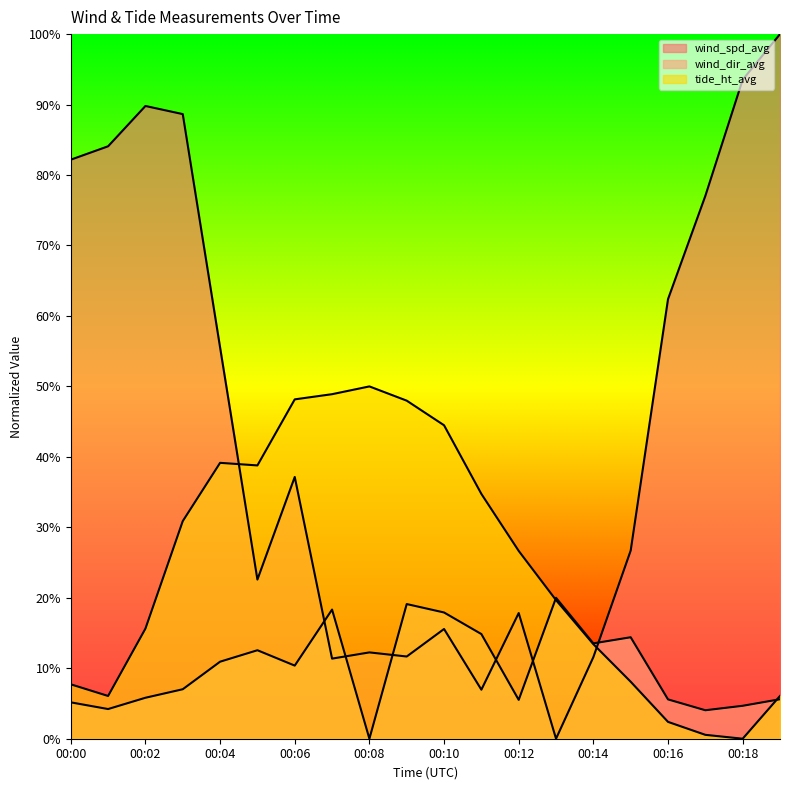

Reading left to right, extract all data points from this chart.

wind_spd_avg: 82.2	84.1	89.8	88.6	55.5	22.6	37.1	11.4	12.3	11.7	15.6	7.0	17.8	0.0	11.6	26.7	62.4	77.0	93.5	100.0
wind_dir_avg: 5.2	4.2	5.8	7.0	10.9	12.6	10.4	18.3	0.0	19.1	17.9	14.9	5.5	20.0	13.5	14.4	5.6	4.0	4.7	5.6
tide_ht_avg: 7.7	6.1	15.6	30.9	39.2	38.8	48.2	48.9	50.0	48.0	44.5	34.7	26.7	19.7	13.4	8.1	2.4	0.6	0.0	6.1